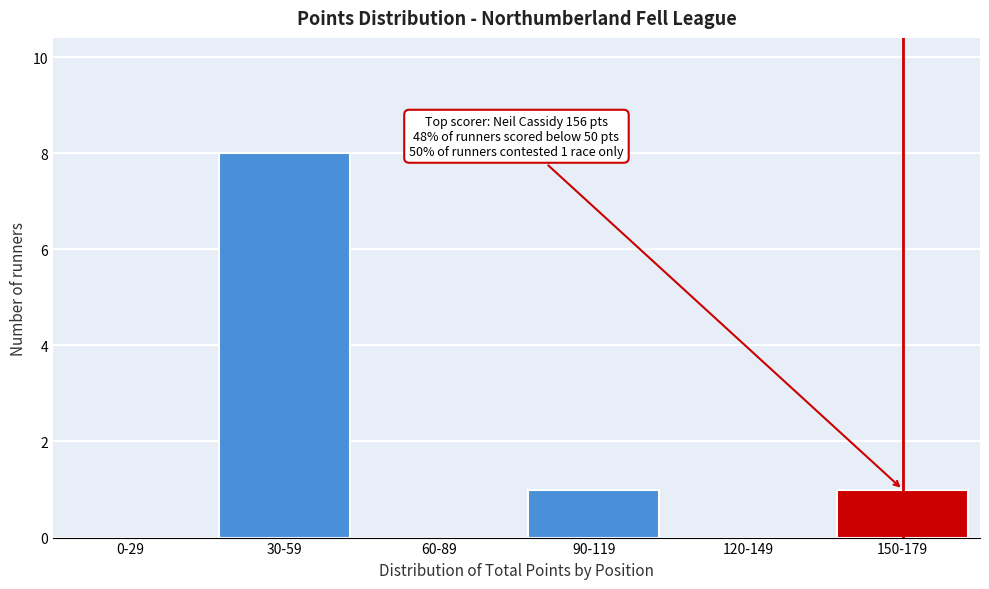

Reading left to right, what are all the values shown in this chart?

0-29=0	30-59=8	60-89=0	90-119=1	120-149=0	150-179=1